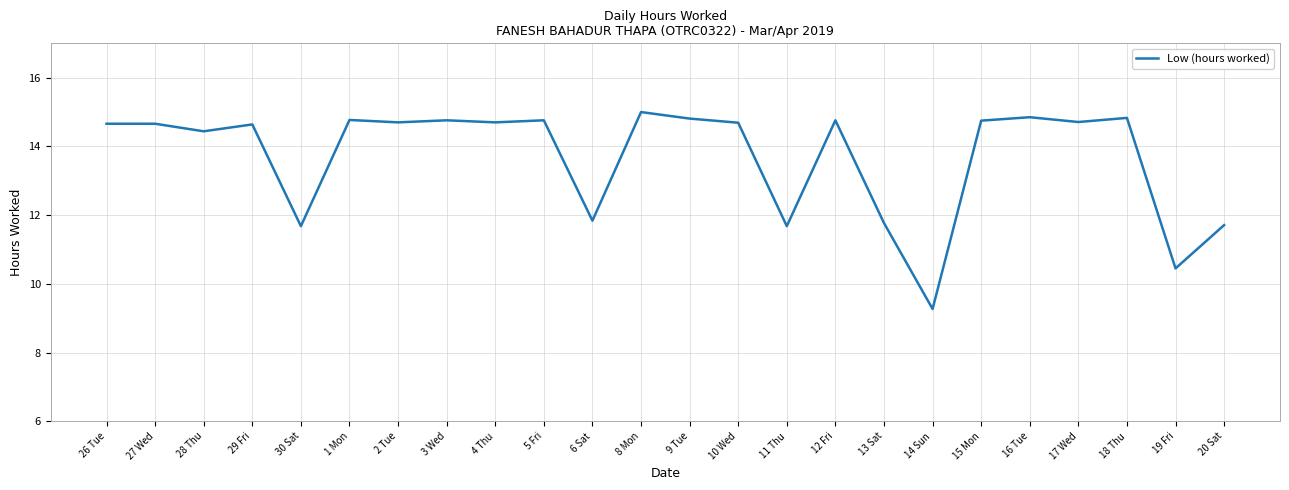

What is the change in value from 10 Wed to 19 Fri?

-4.2